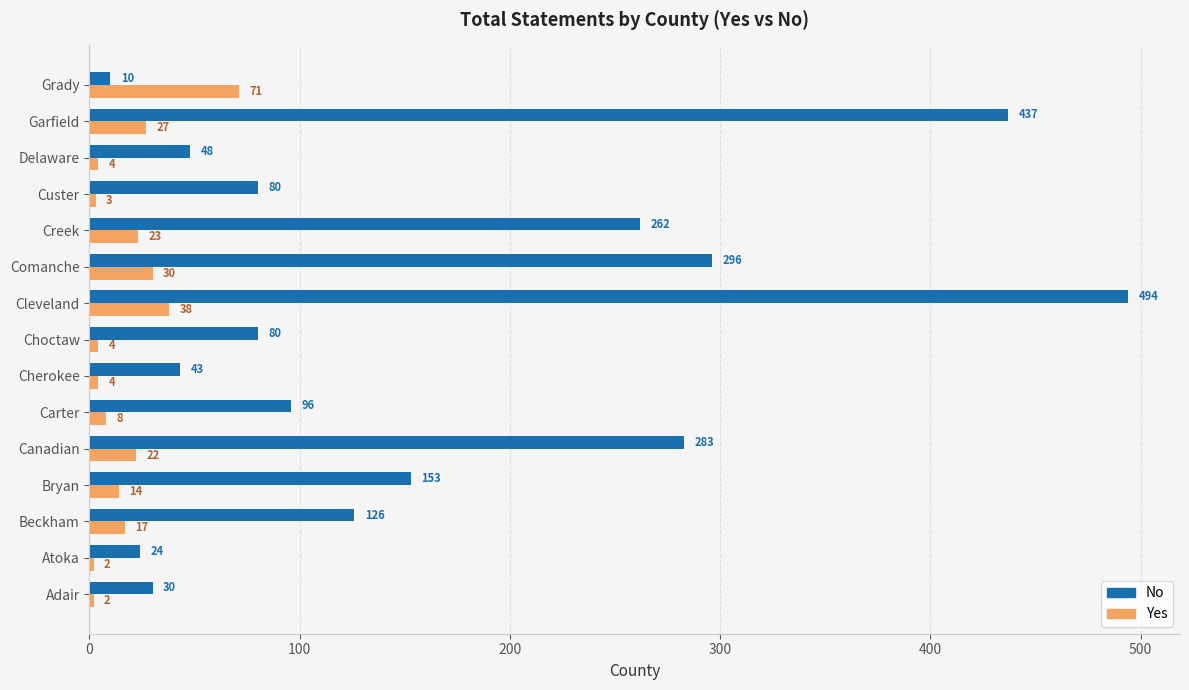

List the series in order of their overall mean, lowest first.

Yes, No